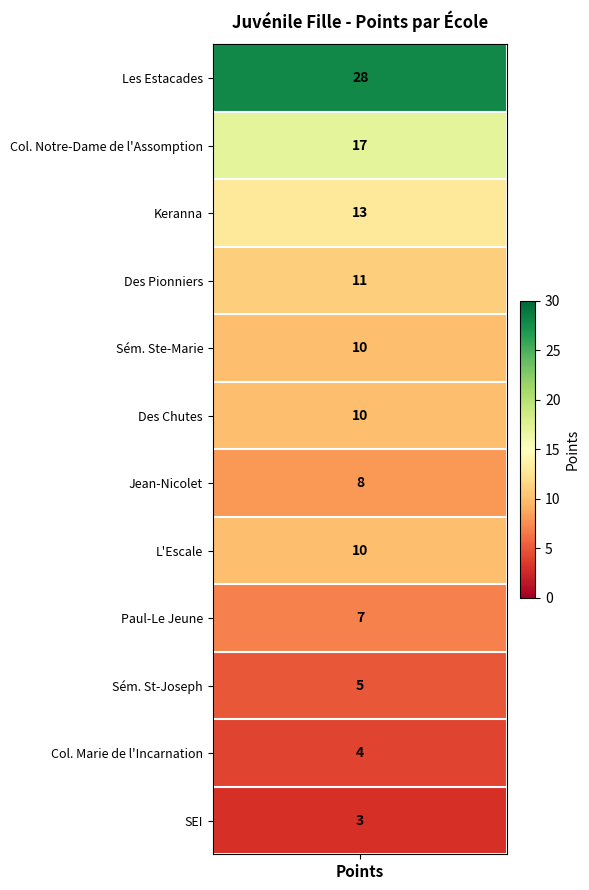

What is the greatest value displayed?

28